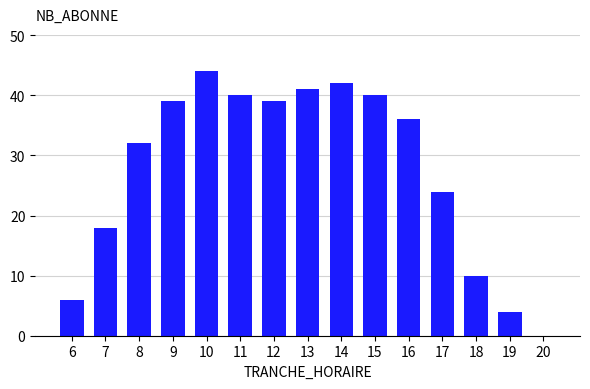

What is the difference between the values at 13 and 12?

2